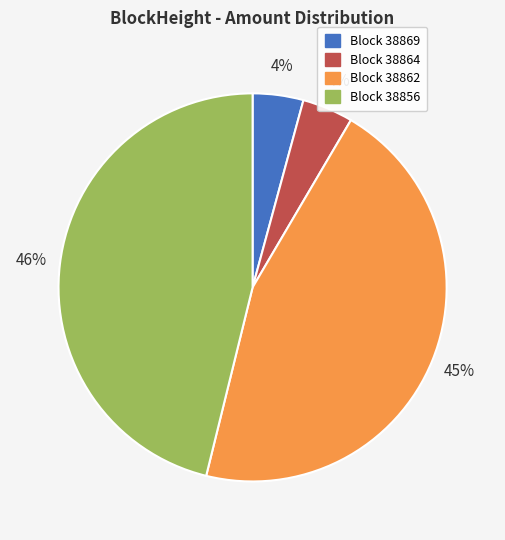

What is the largest slice in the pie chart?

Block 38856